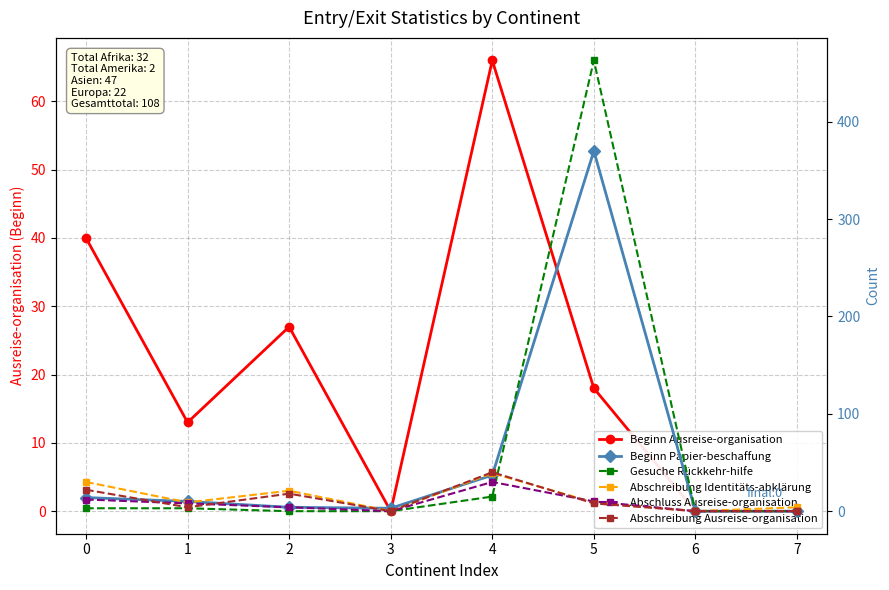

How many interior local valleys does the Abschluss Ausreise-organisation series have?

1